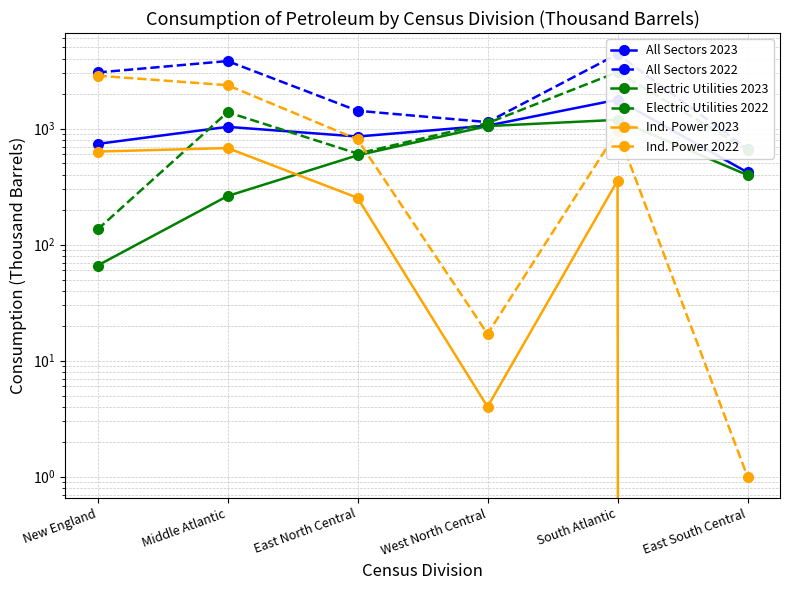

Which has a higher value, Middle Atlantic or West North Central?

West North Central